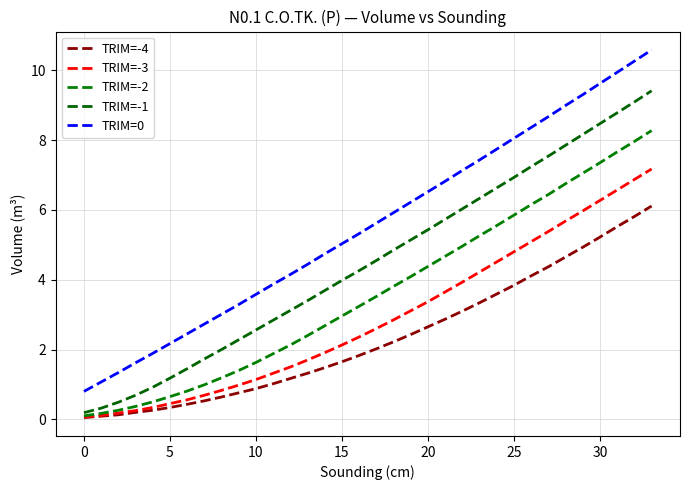

Rank the series by their average value, from lowest to highest.

TRIM=-4, TRIM=-3, TRIM=-2, TRIM=-1, TRIM=0